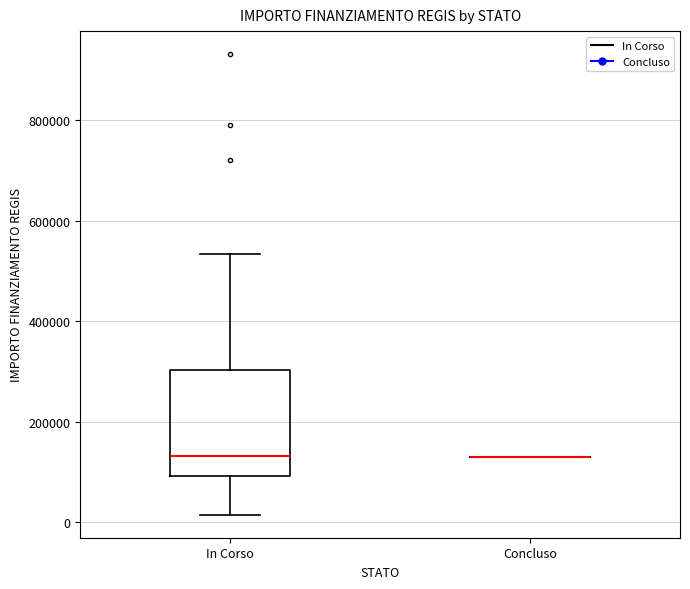

Comparing the boxes themselves (not the whiskers), which one is the tallest?

In Corso